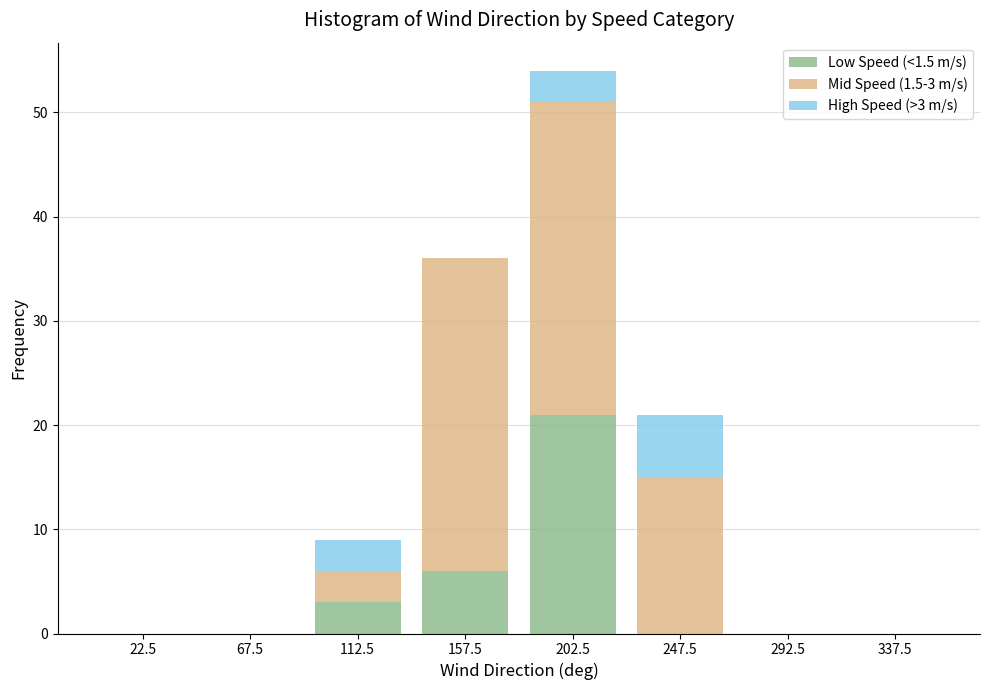

Reading left to right, list the values for the Low Speed (<1.5 m/s) series.

22.5=0	67.5=0	112.5=3	157.5=6	202.5=21	247.5=0	292.5=0	337.5=0